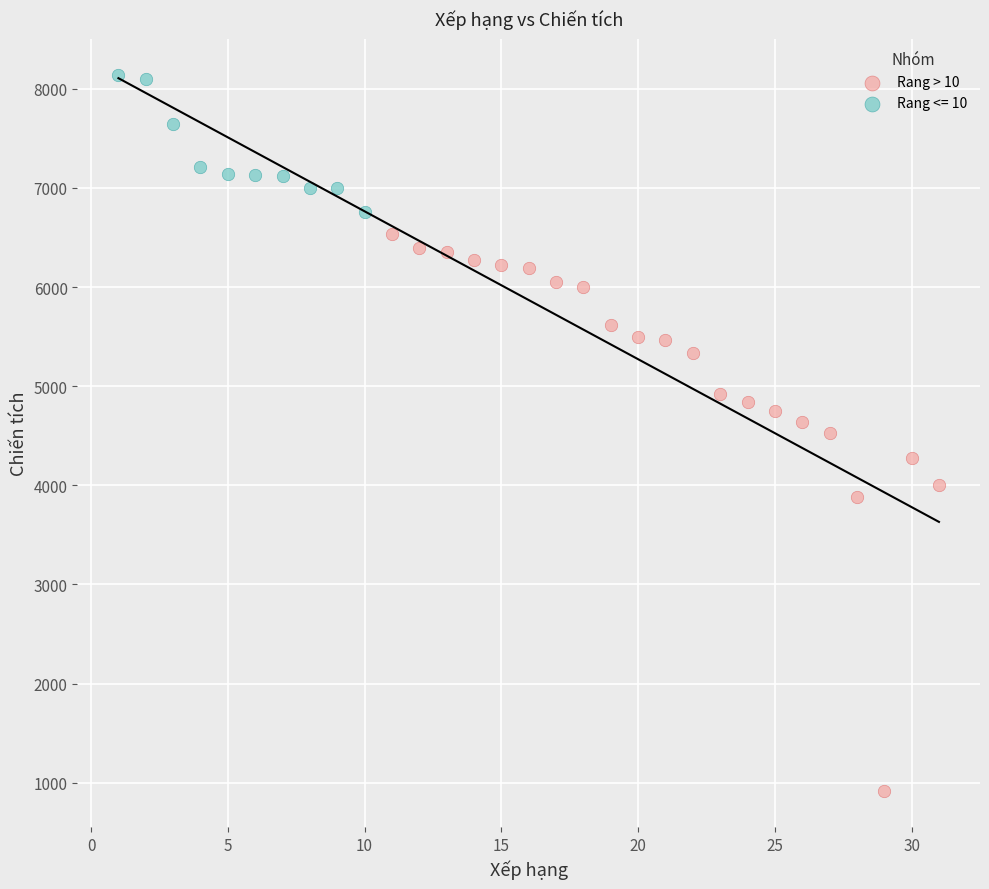

Which series reaches the maximum Y coordinate?

Rang <= 10